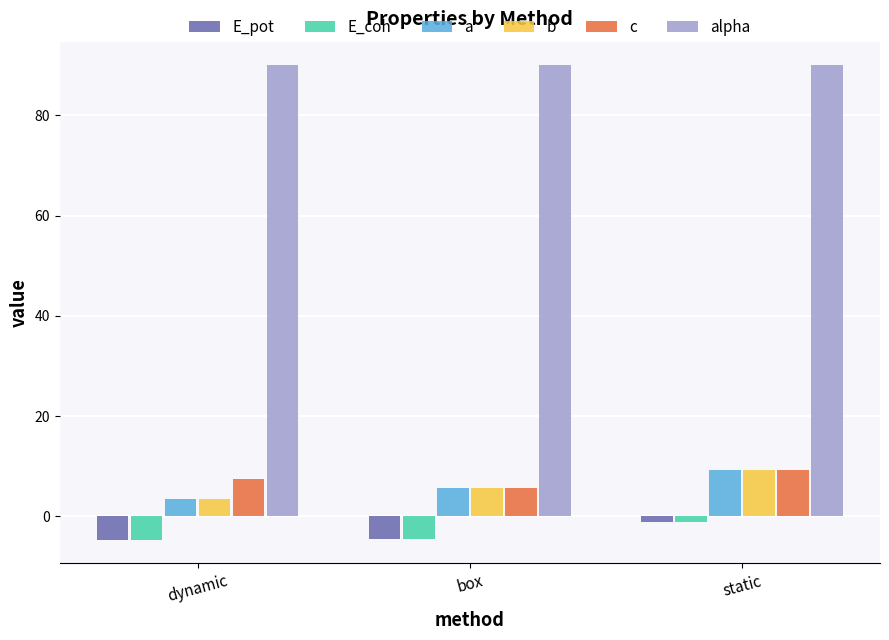

What is the sum of all c values?

22.3